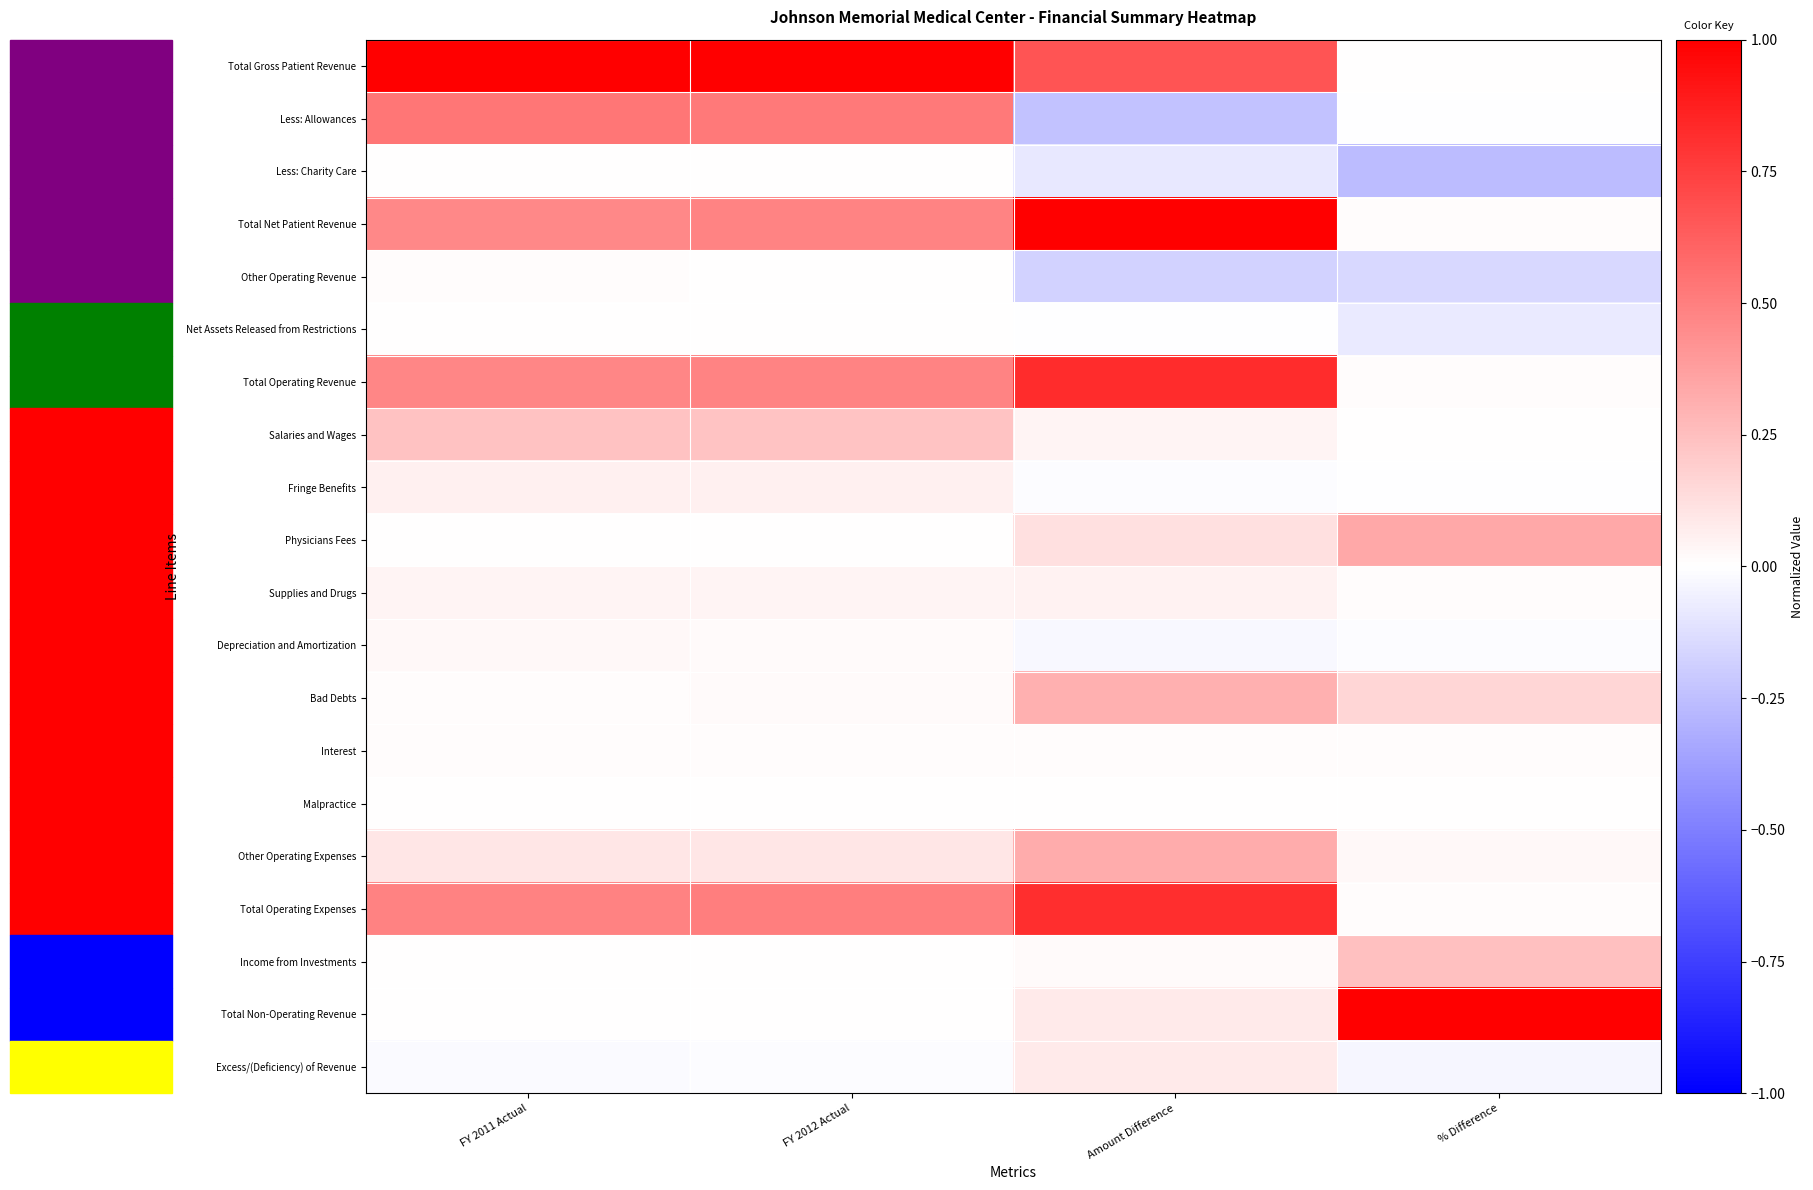

Reading left to right, list all the values displayed in this chart.

Total Gross Patient Revenue: FY 2011 Actual=1.0	FY 2012 Actual=1.0	Amount Difference=0.7	% Difference=0.0
Less: Allowances: FY 2011 Actual=0.5	FY 2012 Actual=0.5	Amount Difference=-0.2	% Difference=-0.0
Less: Charity Care: FY 2011 Actual=0.0	FY 2012 Actual=0.0	Amount Difference=-0.1	% Difference=-0.3
Total Net Patient Revenue: FY 2011 Actual=0.5	FY 2012 Actual=0.5	Amount Difference=1.0	% Difference=0.0
Other Operating Revenue: FY 2011 Actual=0.0	FY 2012 Actual=0.0	Amount Difference=-0.2	% Difference=-0.2
Net Assets Released from Restrictions: FY 2011 Actual=0.0	FY 2012 Actual=0.0	Amount Difference=-0.0	% Difference=-0.1
Total Operating Revenue: FY 2011 Actual=0.5	FY 2012 Actual=0.5	Amount Difference=0.8	% Difference=0.0
Salaries and Wages: FY 2011 Actual=0.2	FY 2012 Actual=0.2	Amount Difference=0.0	% Difference=0.0
Fringe Benefits: FY 2011 Actual=0.1	FY 2012 Actual=0.1	Amount Difference=-0.0	% Difference=-0.0
Physicians Fees: FY 2011 Actual=0.0	FY 2012 Actual=0.0	Amount Difference=0.1	% Difference=0.3
Supplies and Drugs: FY 2011 Actual=0.0	FY 2012 Actual=0.0	Amount Difference=0.1	% Difference=0.0
Depreciation and Amortization: FY 2011 Actual=0.0	FY 2012 Actual=0.0	Amount Difference=-0.0	% Difference=-0.0
Bad Debts: FY 2011 Actual=0.0	FY 2012 Actual=0.0	Amount Difference=0.3	% Difference=0.2
Interest: FY 2011 Actual=0.0	FY 2012 Actual=0.0	Amount Difference=0.0	% Difference=0.0
Malpractice: FY 2011 Actual=0.0	FY 2012 Actual=0.0	Amount Difference=0.0	% Difference=0.0
Other Operating Expenses: FY 2011 Actual=0.1	FY 2012 Actual=0.1	Amount Difference=0.3	% Difference=0.0
Total Operating Expenses: FY 2011 Actual=0.5	FY 2012 Actual=0.5	Amount Difference=0.8	% Difference=0.0
Income from Investments: FY 2011 Actual=0.0	FY 2012 Actual=0.0	Amount Difference=0.0	% Difference=0.2
Total Non-Operating Revenue: FY 2011 Actual=0.0	FY 2012 Actual=0.0	Amount Difference=0.1	% Difference=1.0
Excess/(Deficiency) of Revenue: FY 2011 Actual=-0.0	FY 2012 Actual=-0.0	Amount Difference=0.1	% Difference=-0.0